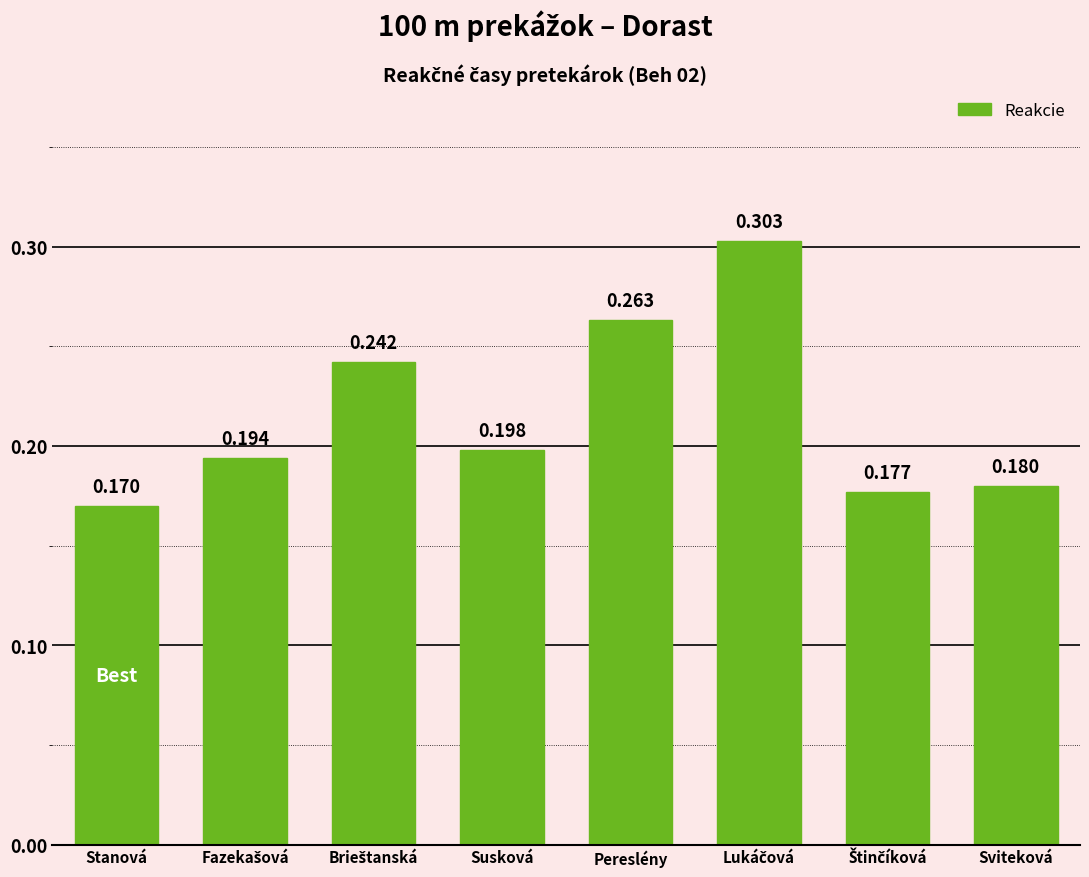

What is the label of the 8th bar from the right?

Stanová